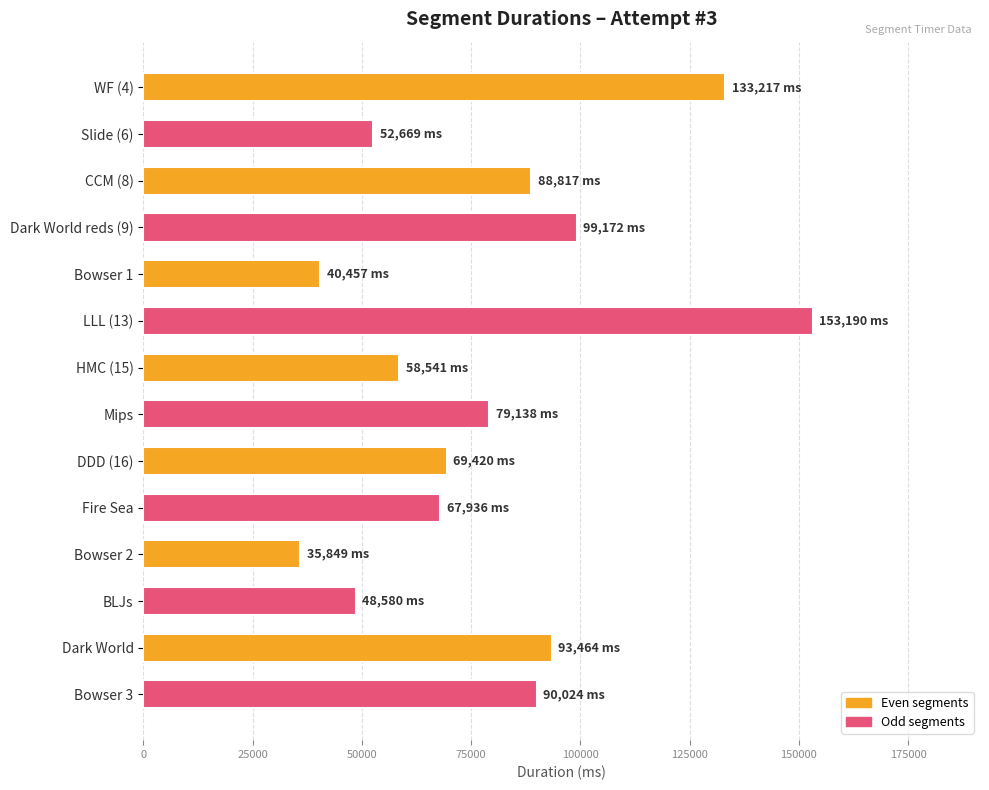

The chart shows a value of 79138 at Mips. True or false?

True